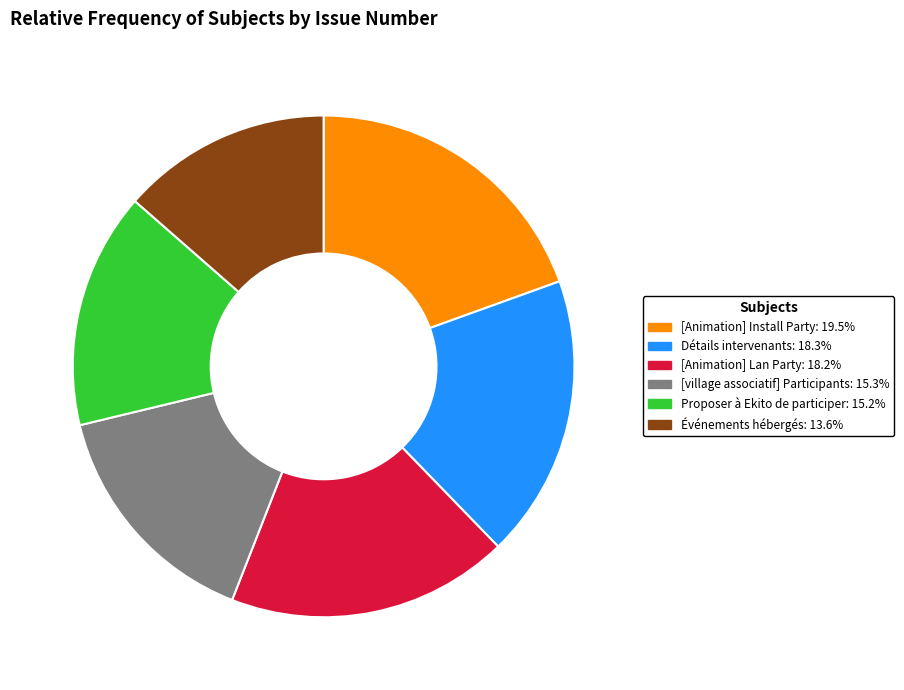

Does Proposer à Ekito de participer: 15.2% represent more than half of the total?

No